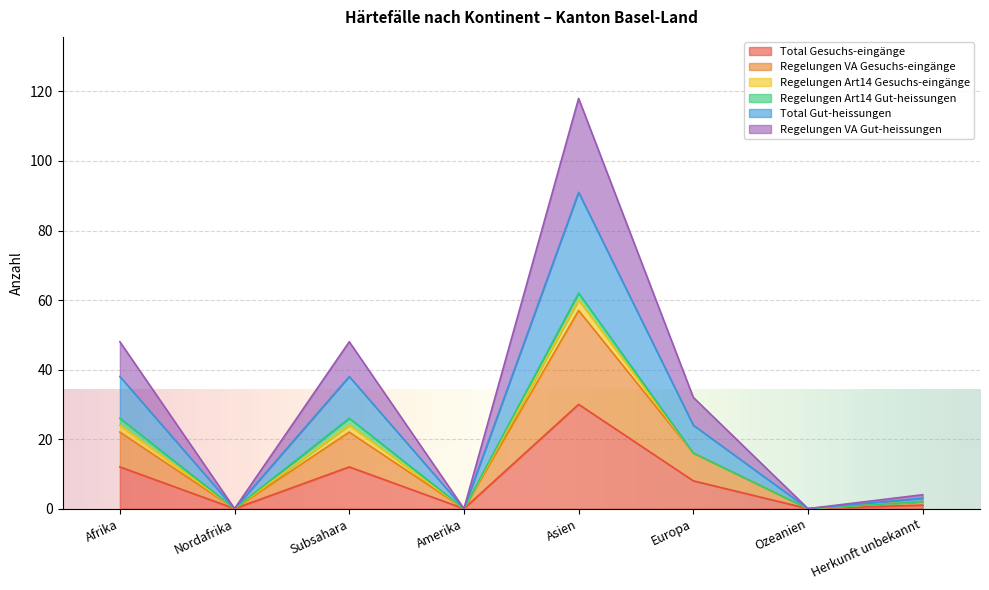

The Total Gut-heissungen series shows 21 at Europa. True or false?

False